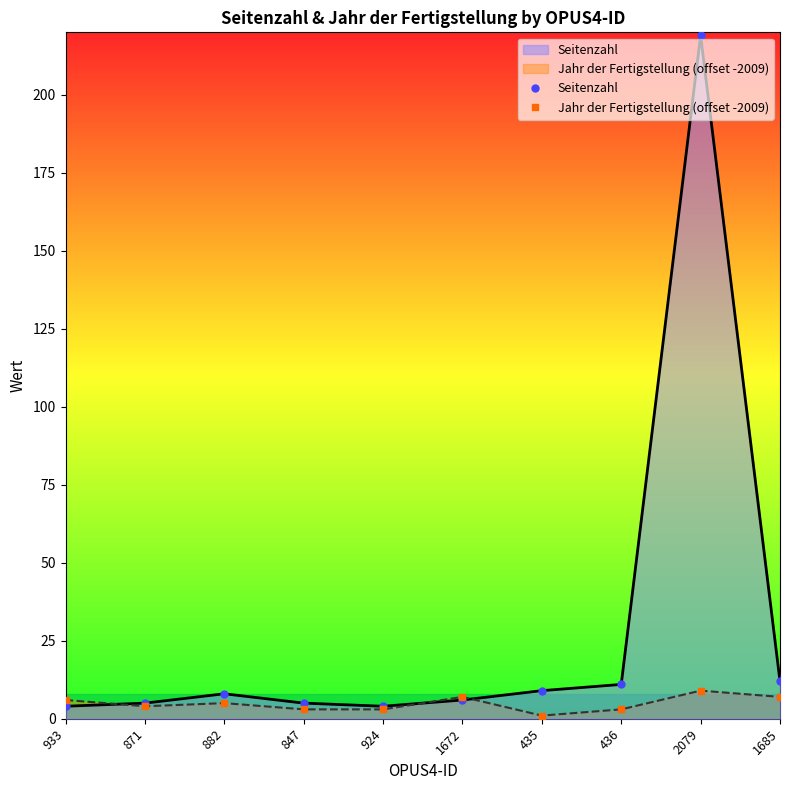

At 924, list the series in order from largest to smallest.

Seitenzahl, Jahr der Fertigstellung (offset -2009)